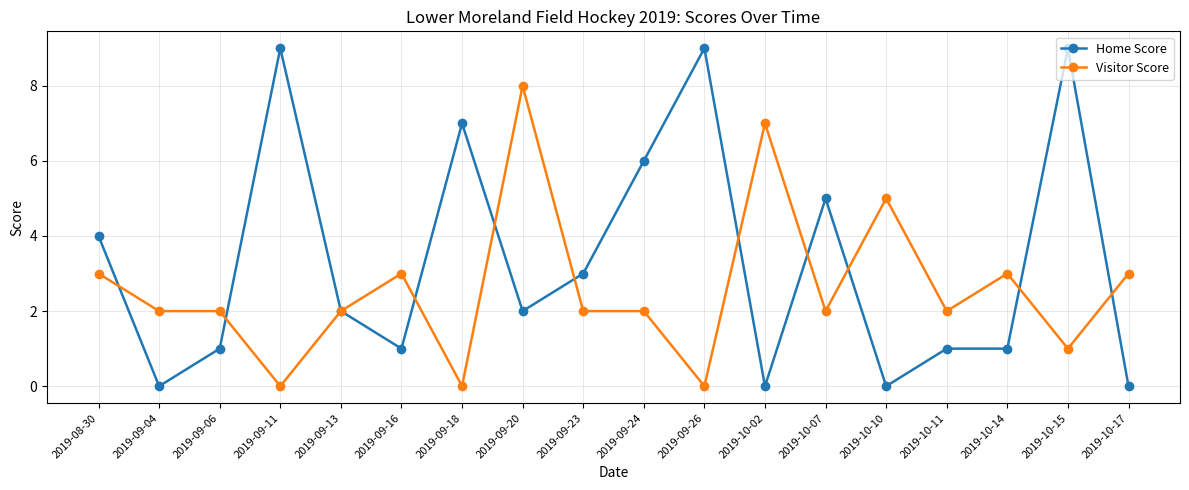

Between which two adjacent categories do Visitor Score and Home Score first intersect?

2019-08-30 and 2019-09-04